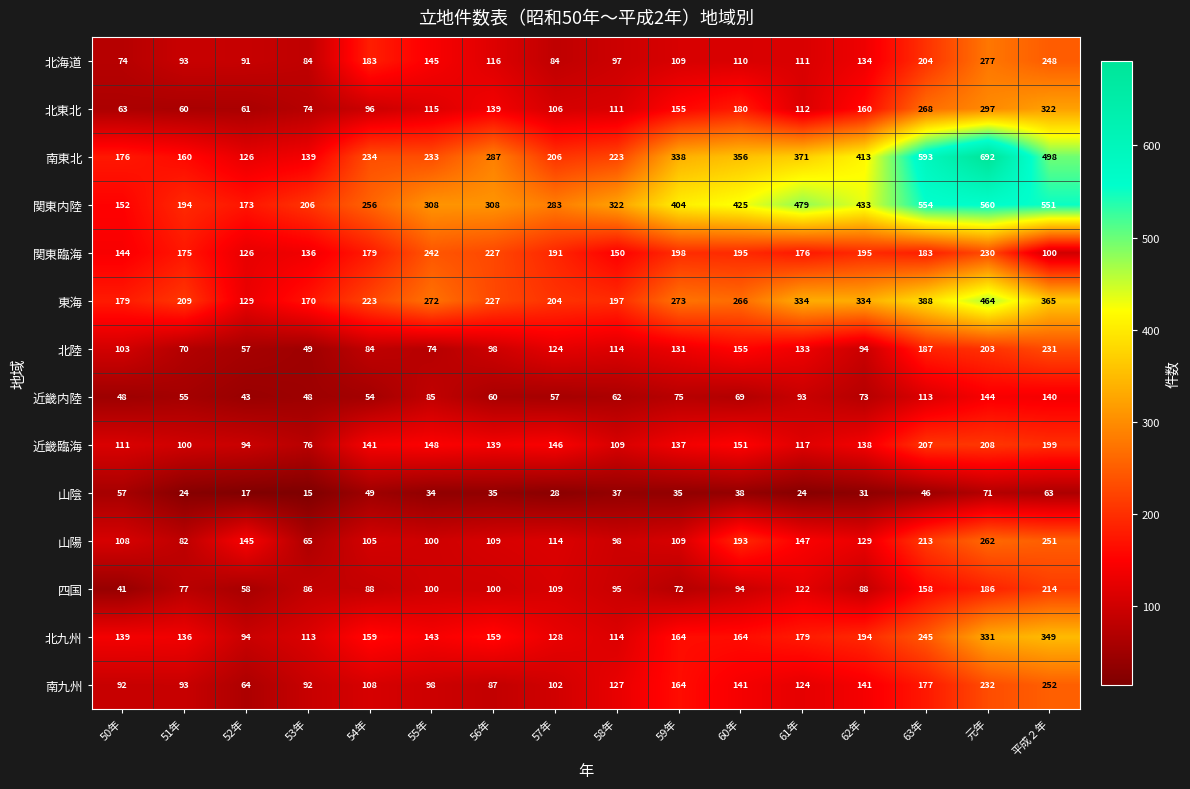

Count the number of data series in this chart.

14